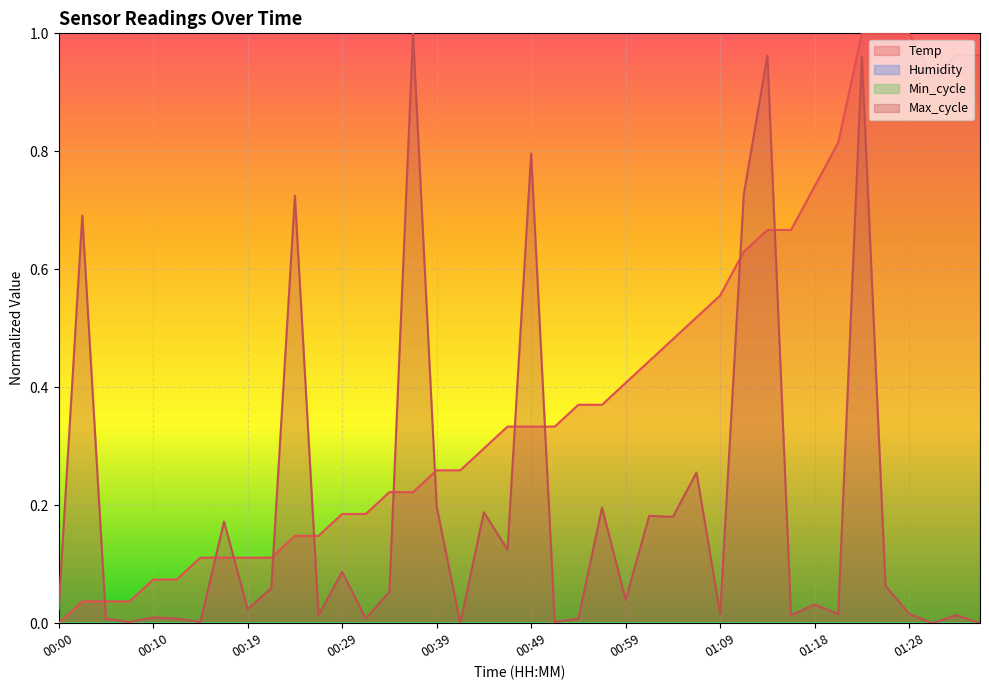

Rank the series by their maximum value, from lowest to highest.

Temp, Max_cycle